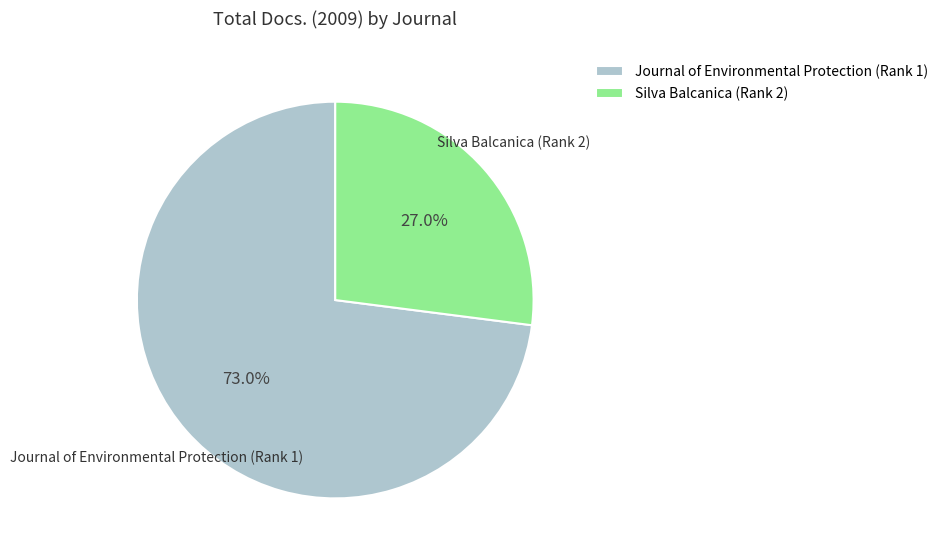

What is the ratio of the value at Journal of Environmental Protection (Rank 1) to the value at Silva Balcanica (Rank 2)?

2.7